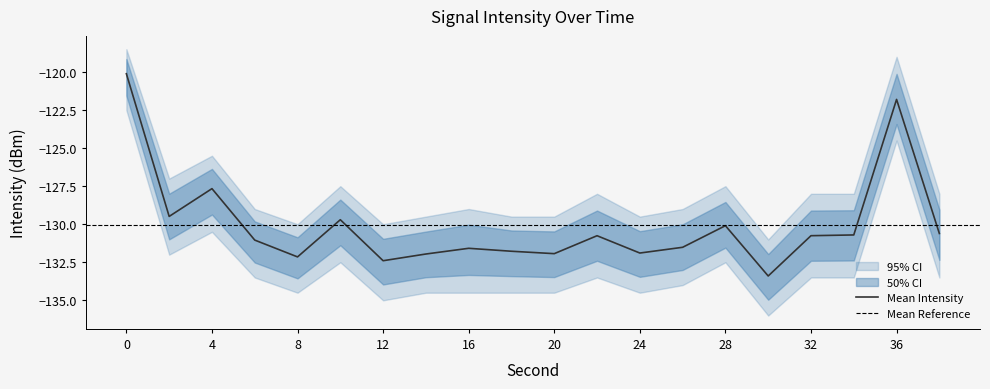

What is the difference between the second highest and second lowest values in the mean_intensity series?

10.6